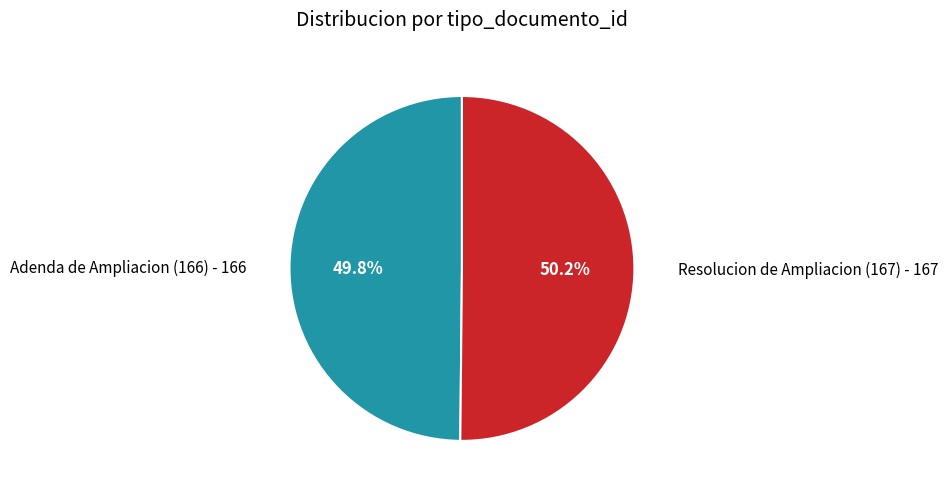

Is there any slice that represents more than half of the pie?

Yes